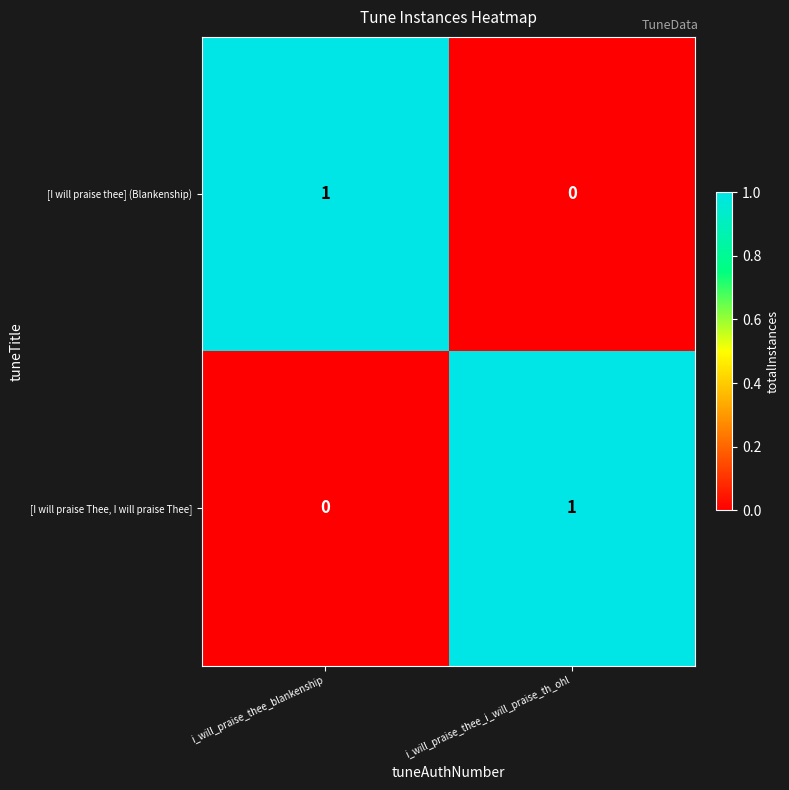

Is it true that [I will praise thee] (Blankenship) equals 0 at i_will_praise_thee_blankenship?

False